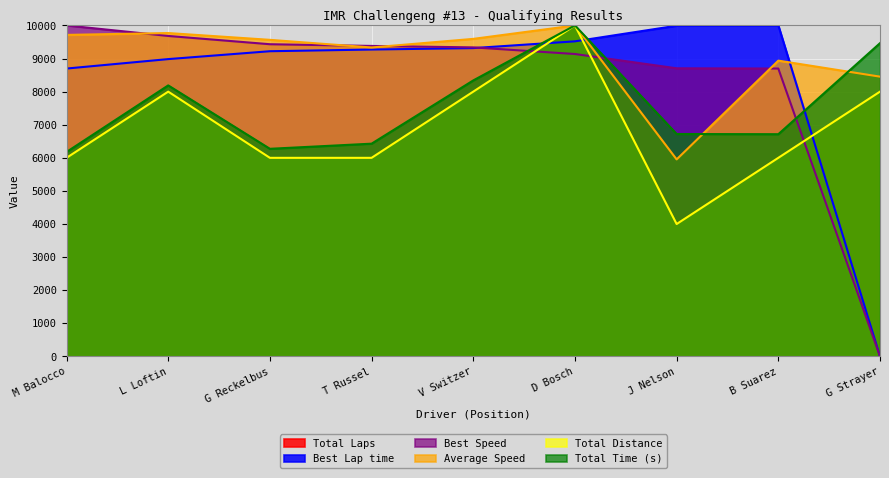

Is it true that Total Laps equals 6000.0 at M Balocco?

True